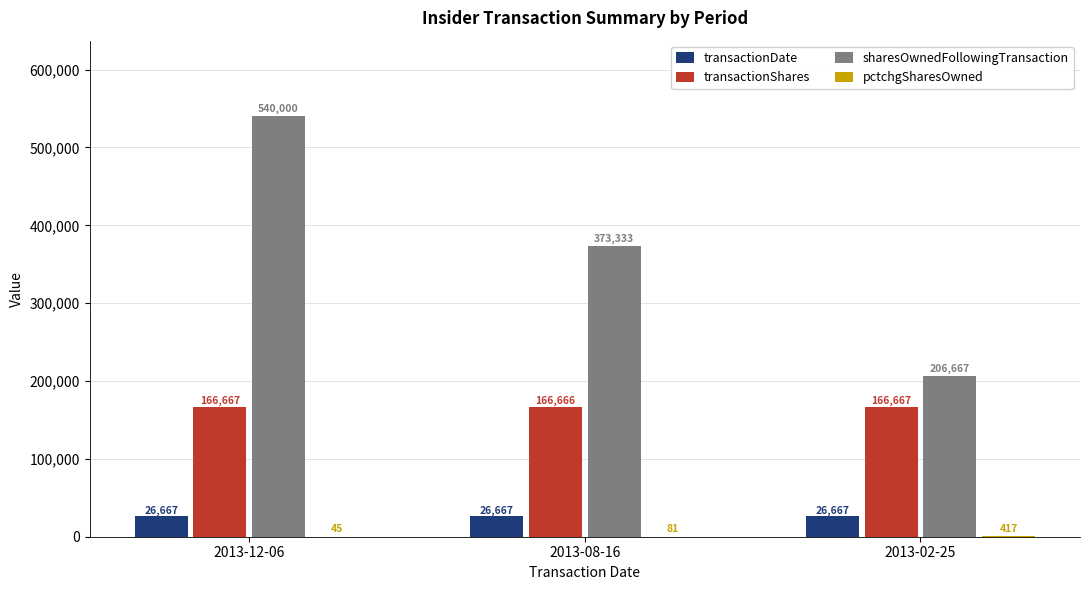

Which series changed the most between 2013-12-06 and 2013-02-25?

sharesOwnedFollowingTransaction